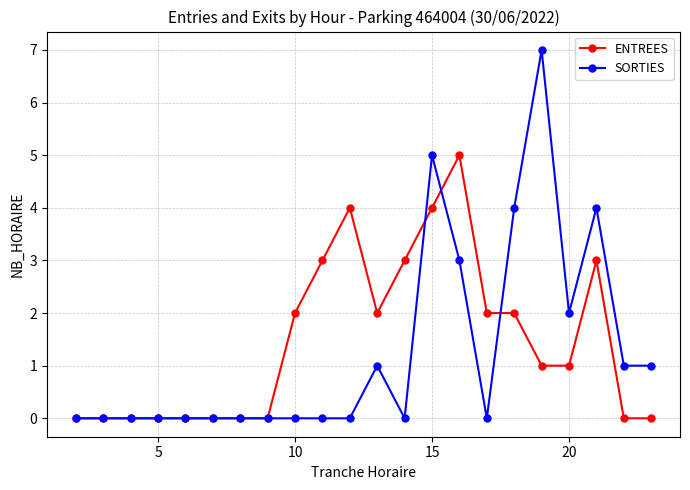

What is the sum of all SORTIES values?

28